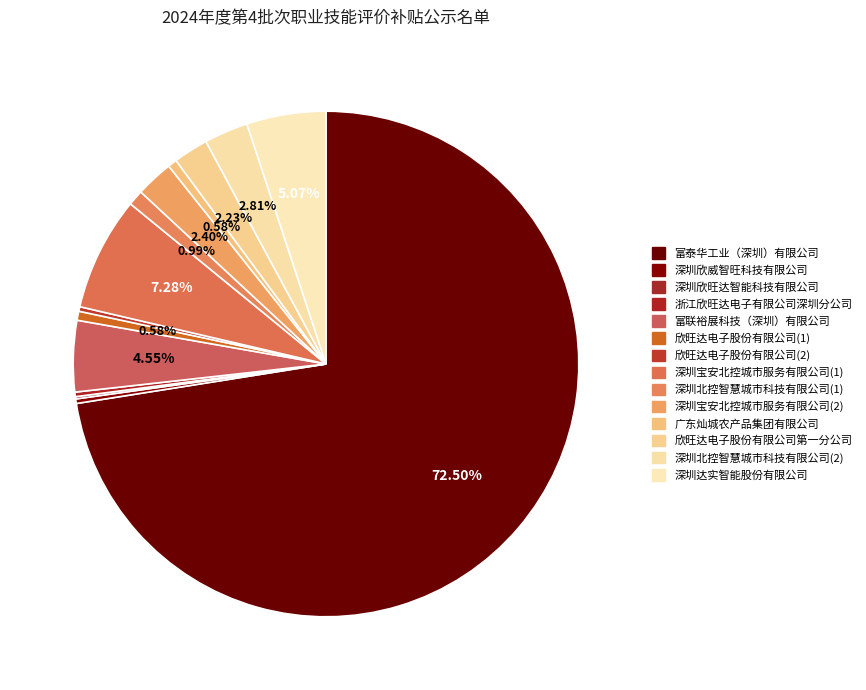

What percentage is NOT represented by 富泰华工业（深圳）有限公司?

27.5%